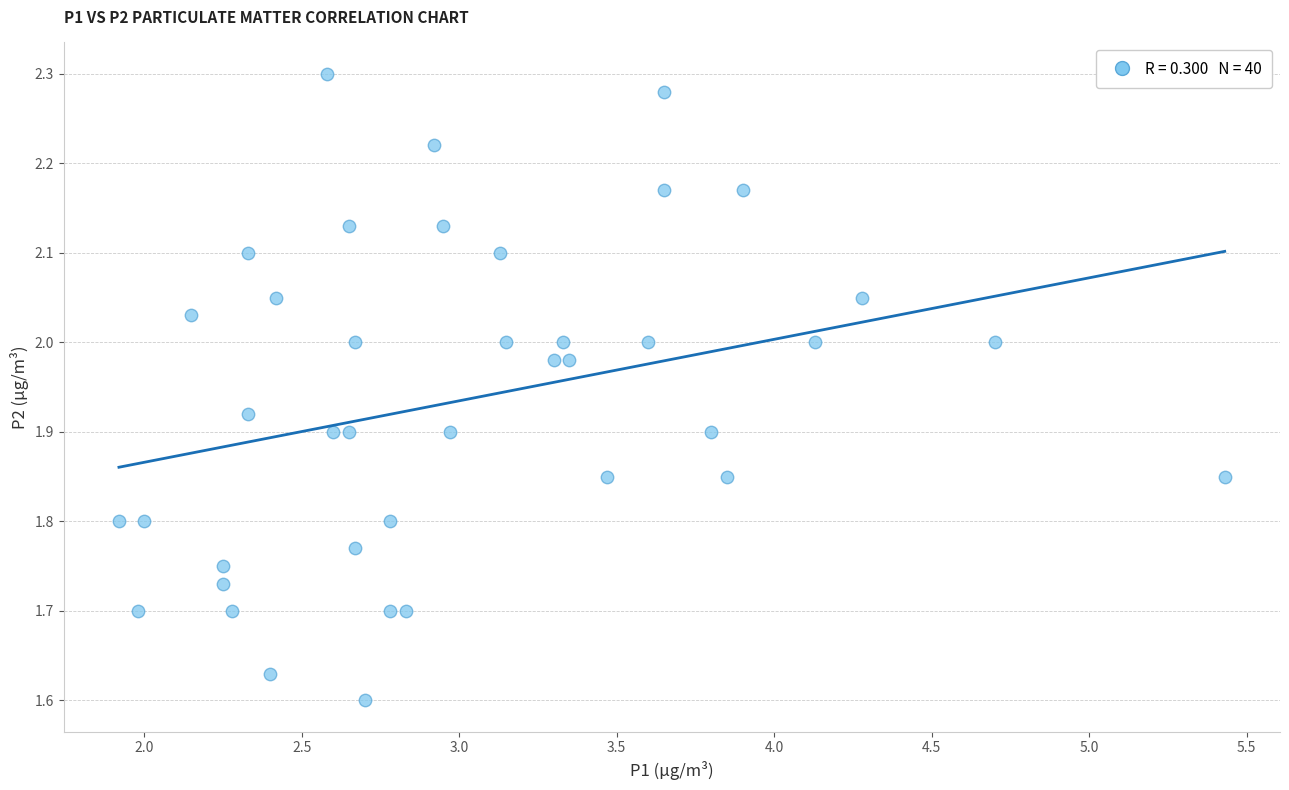

What is the range of X values (max minus min)?

3.5